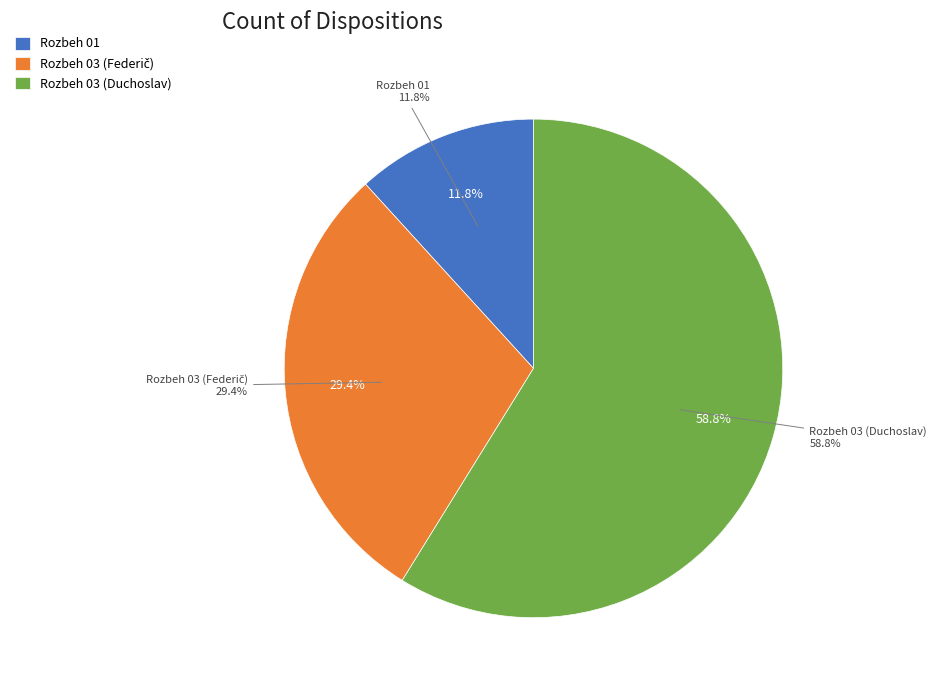

What is the smallest slice in the pie chart?

Rozbeh 01